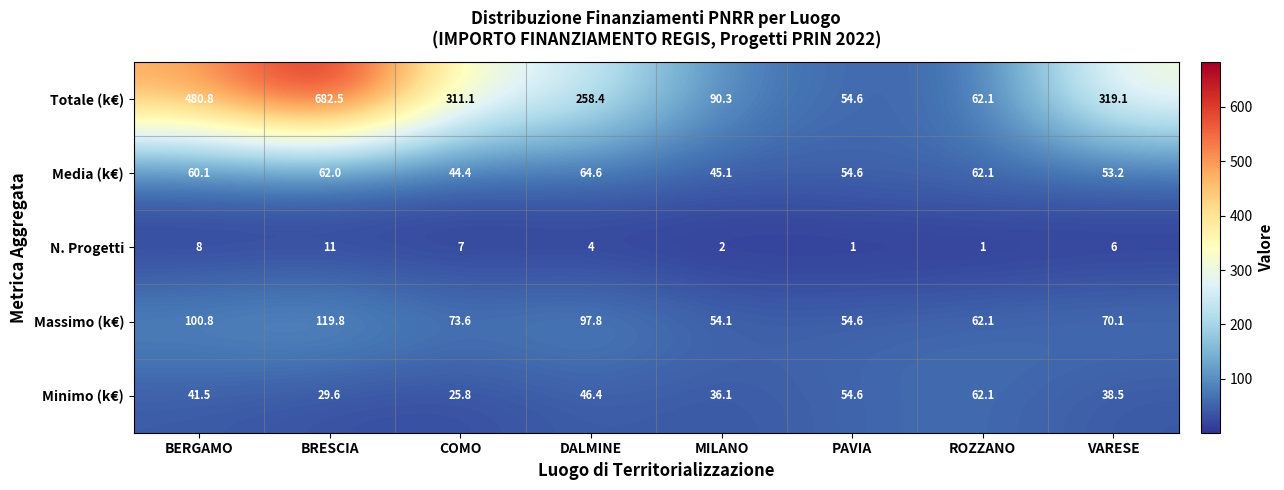

True or false: Minimo (k€) has a value of 25.8 at COMO.

True